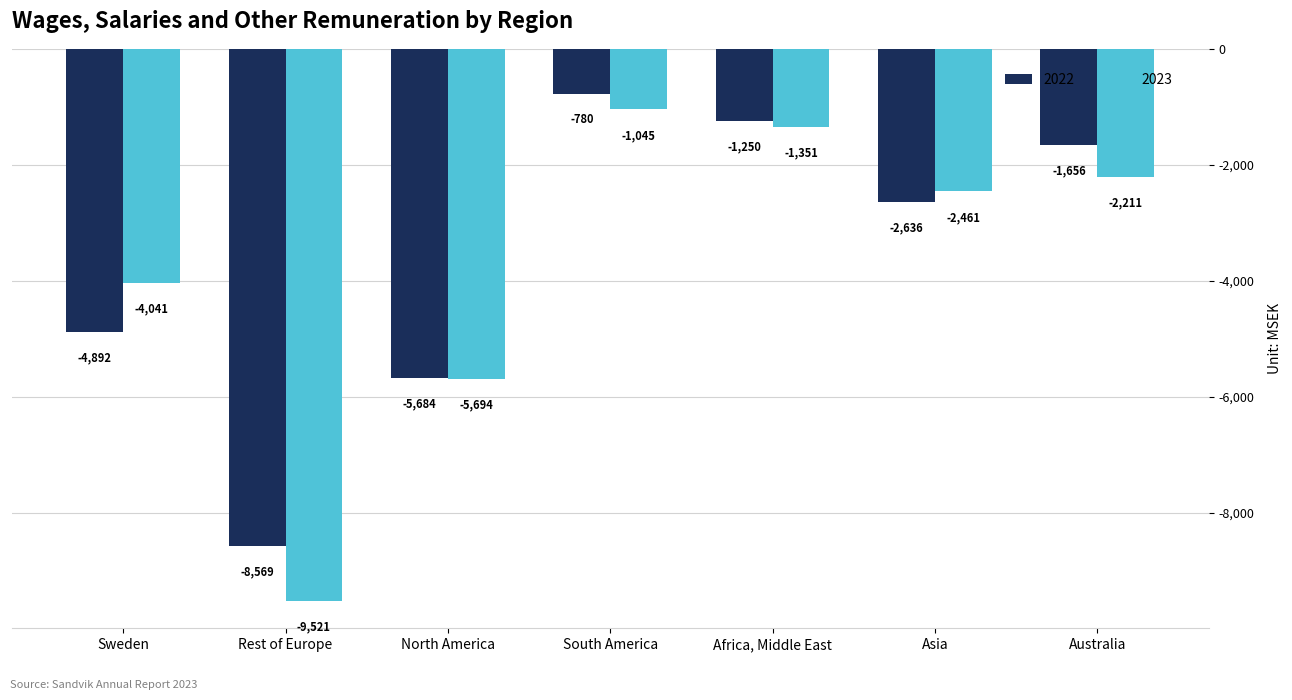

Rank the series by their average value, from highest to lowest.

2022, 2023